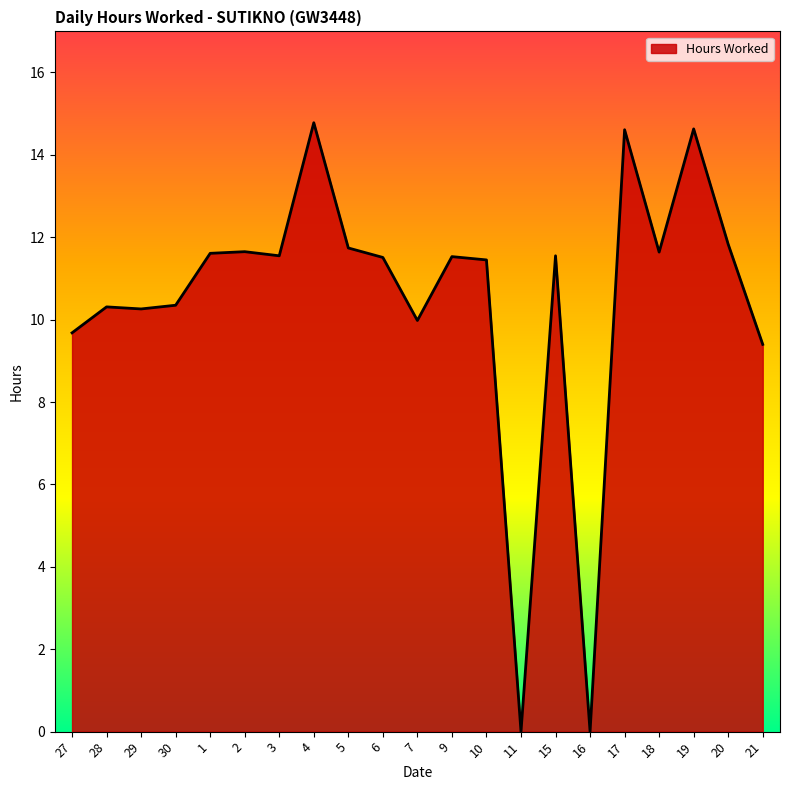

Read the value at 3.

11.6